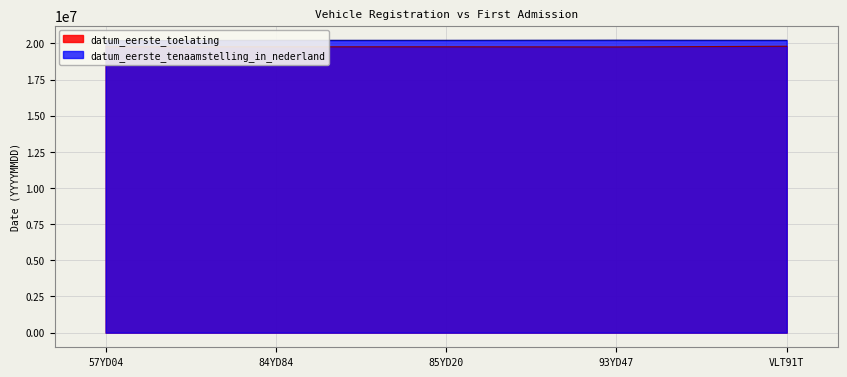

What is the total value across all series at 84YD84?

39971235